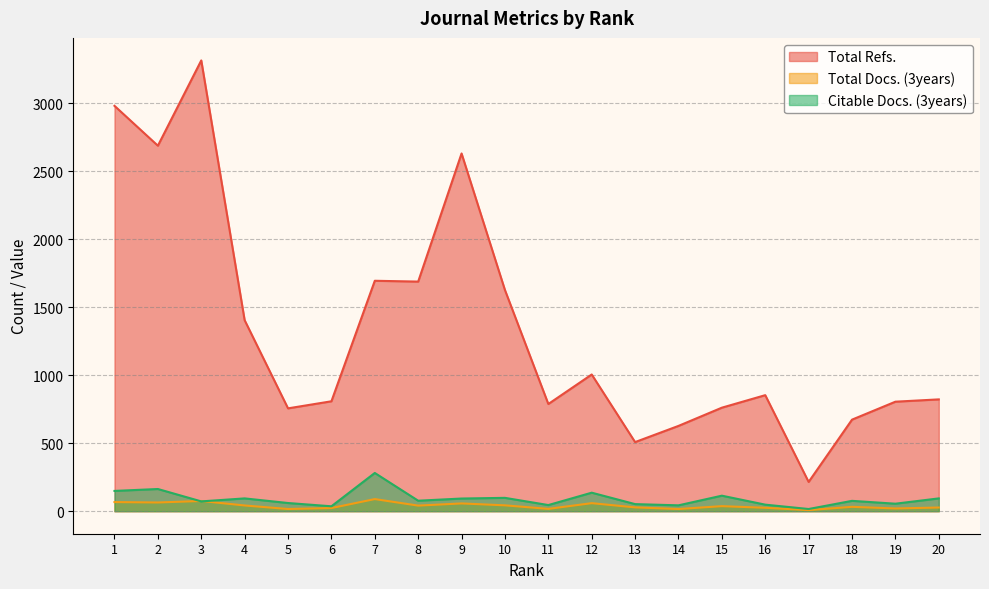

Is it true that Citable Docs. (3years) equals 56 at 12?

False